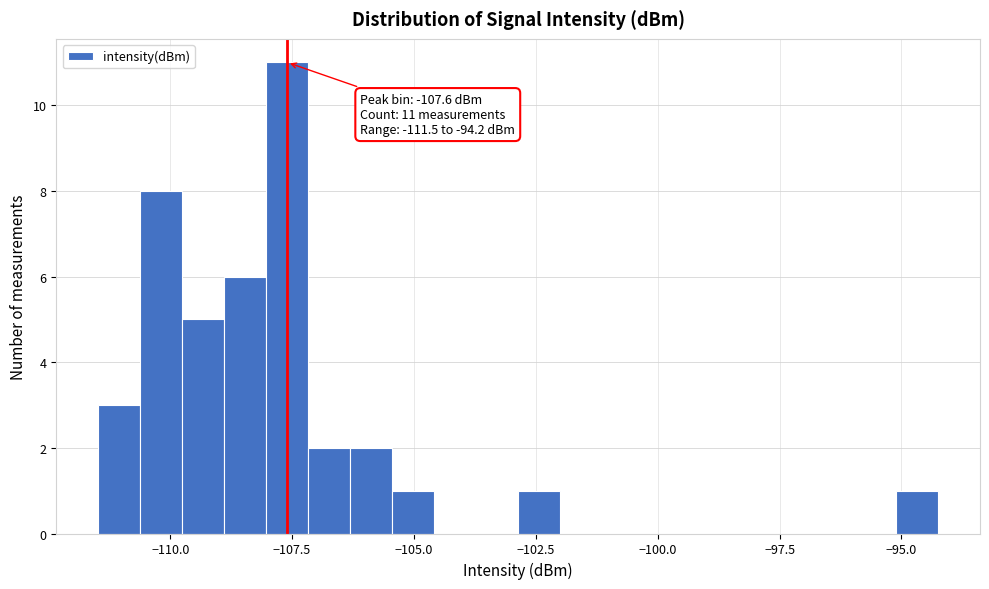

Around what value on the x-axis is the tallest bar? Give the approximate position of its centre, as read against the axis.

-107.5